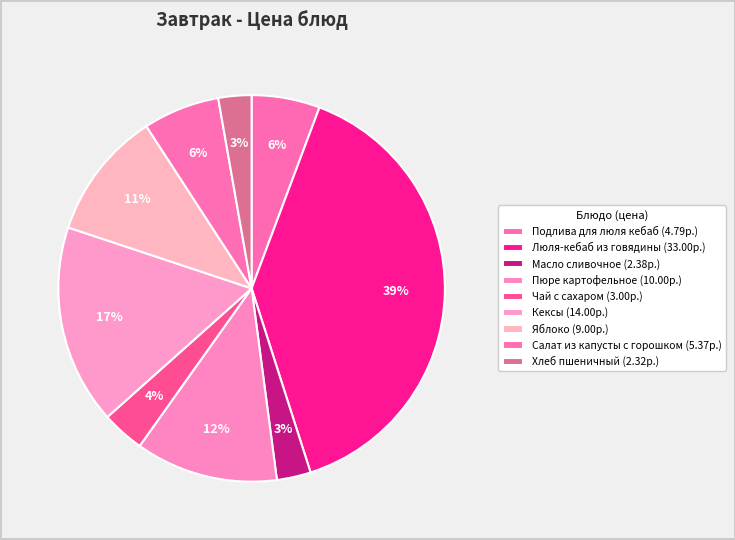

Is it true that Салат из капусты с горошком is 6% of the pie?

True